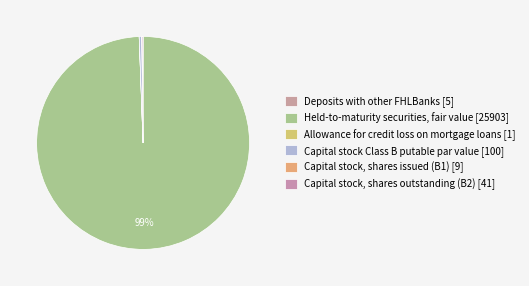

Combined, do Capital stock, shares issued (B1) and Held-to-maturity securities, fair value account for over 50%?

Yes